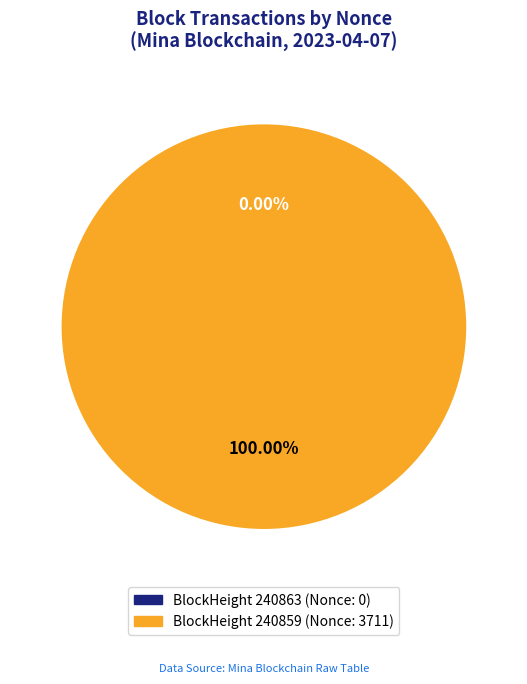

How much of the chart is everything except 240863 (Nonce: 0)?

100.0%